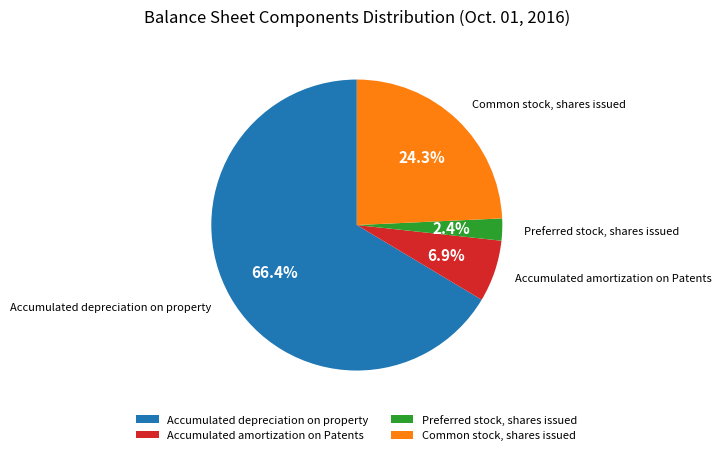

To the nearest percent, what portion does Preferred stock, shares issued represent?

2%